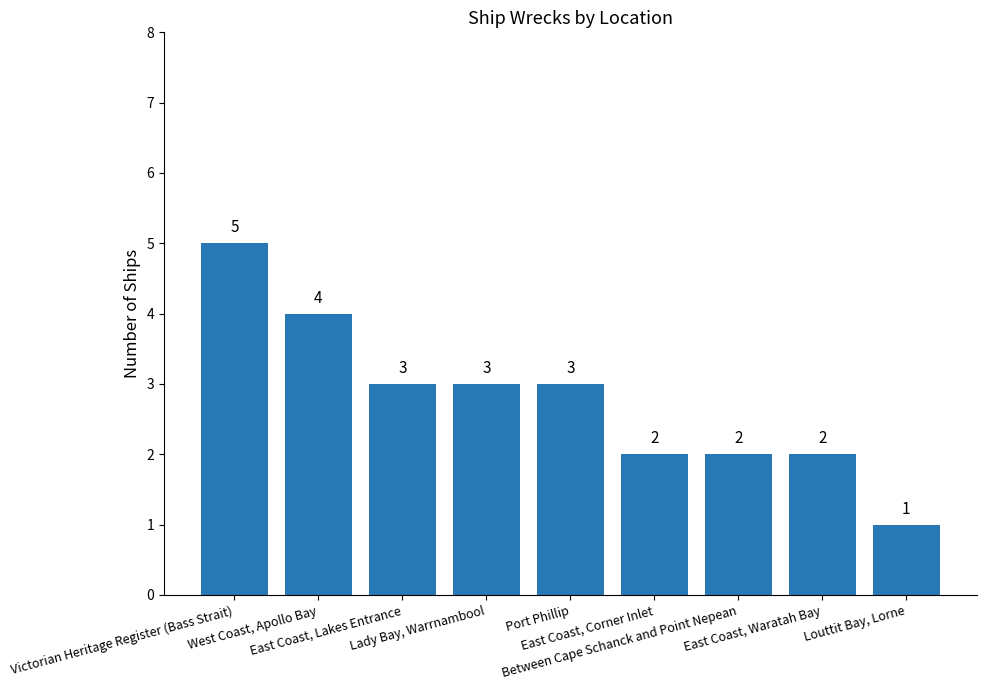

What is the sum of the values at East Coast, Waratah Bay and Louttit Bay, Lorne?

3